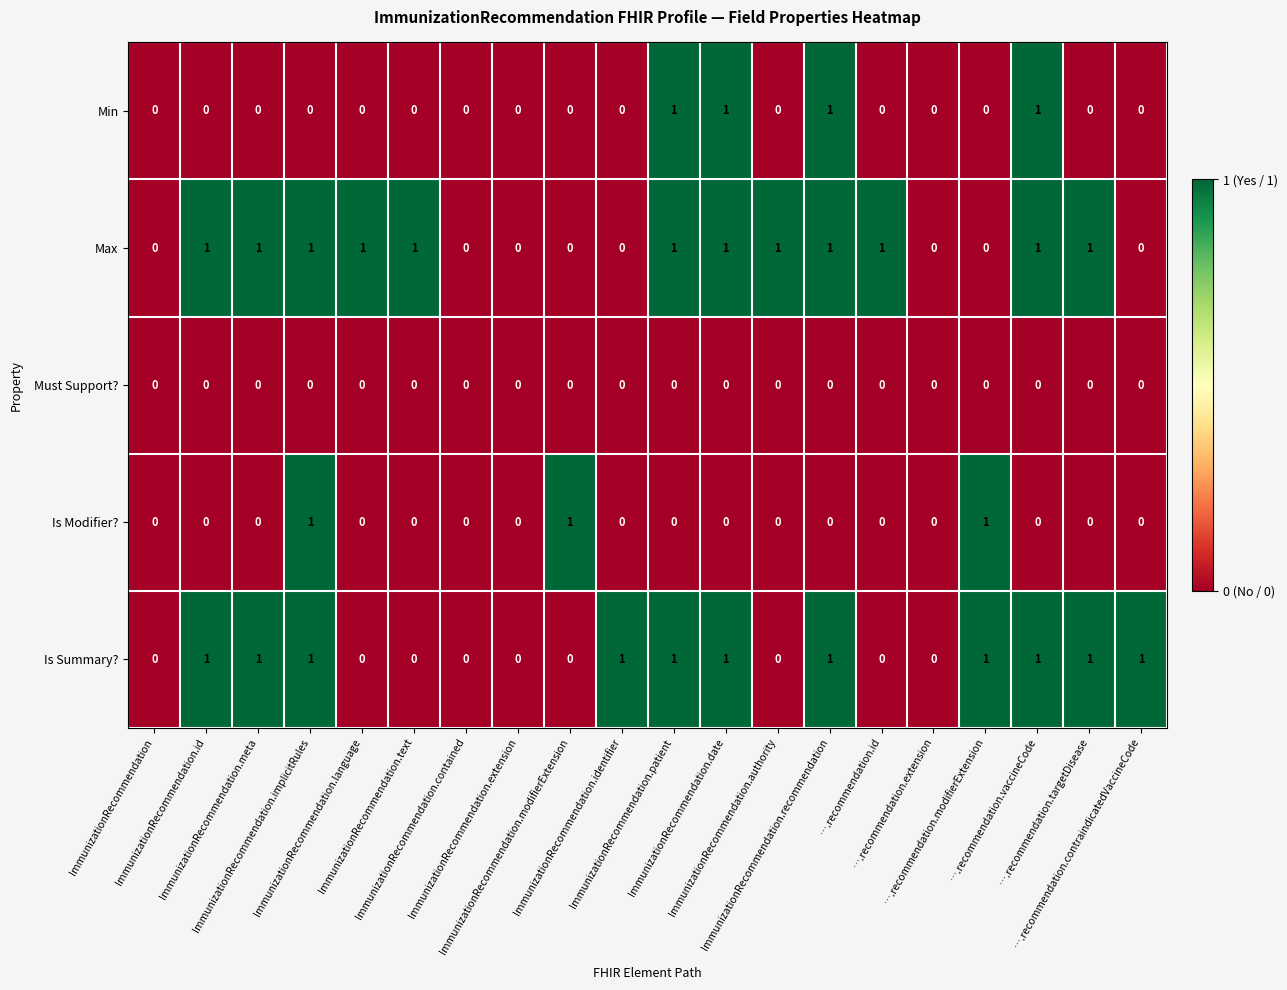

Count the Is Summary? values in the range 0 to 1.

20